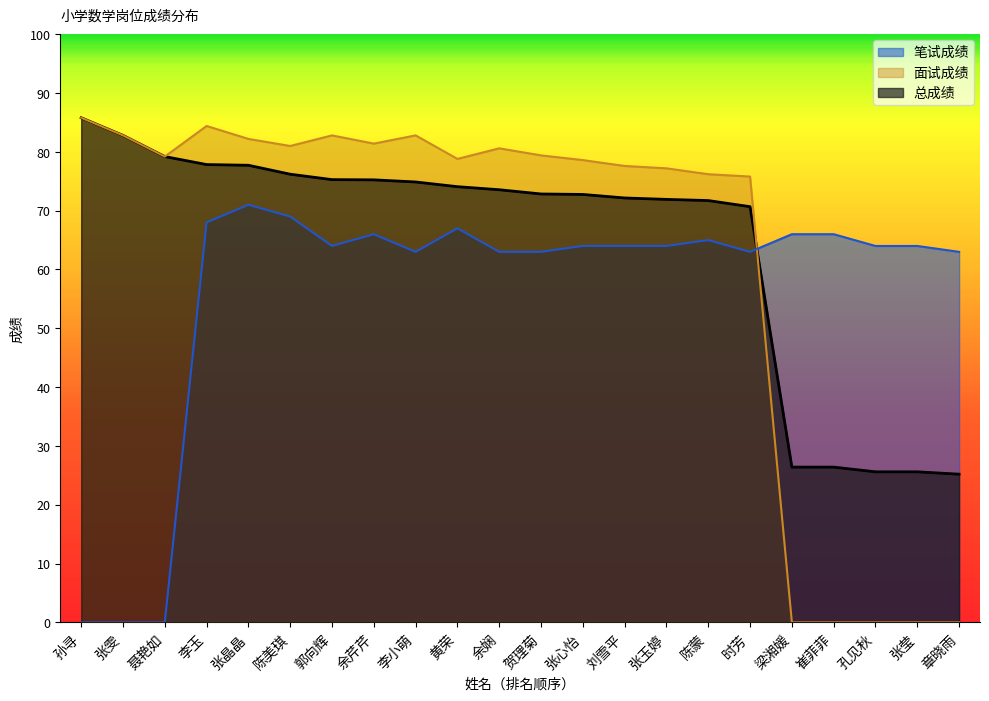

True or false: 总成绩 has more than 2 points higher than both neighbors.

False